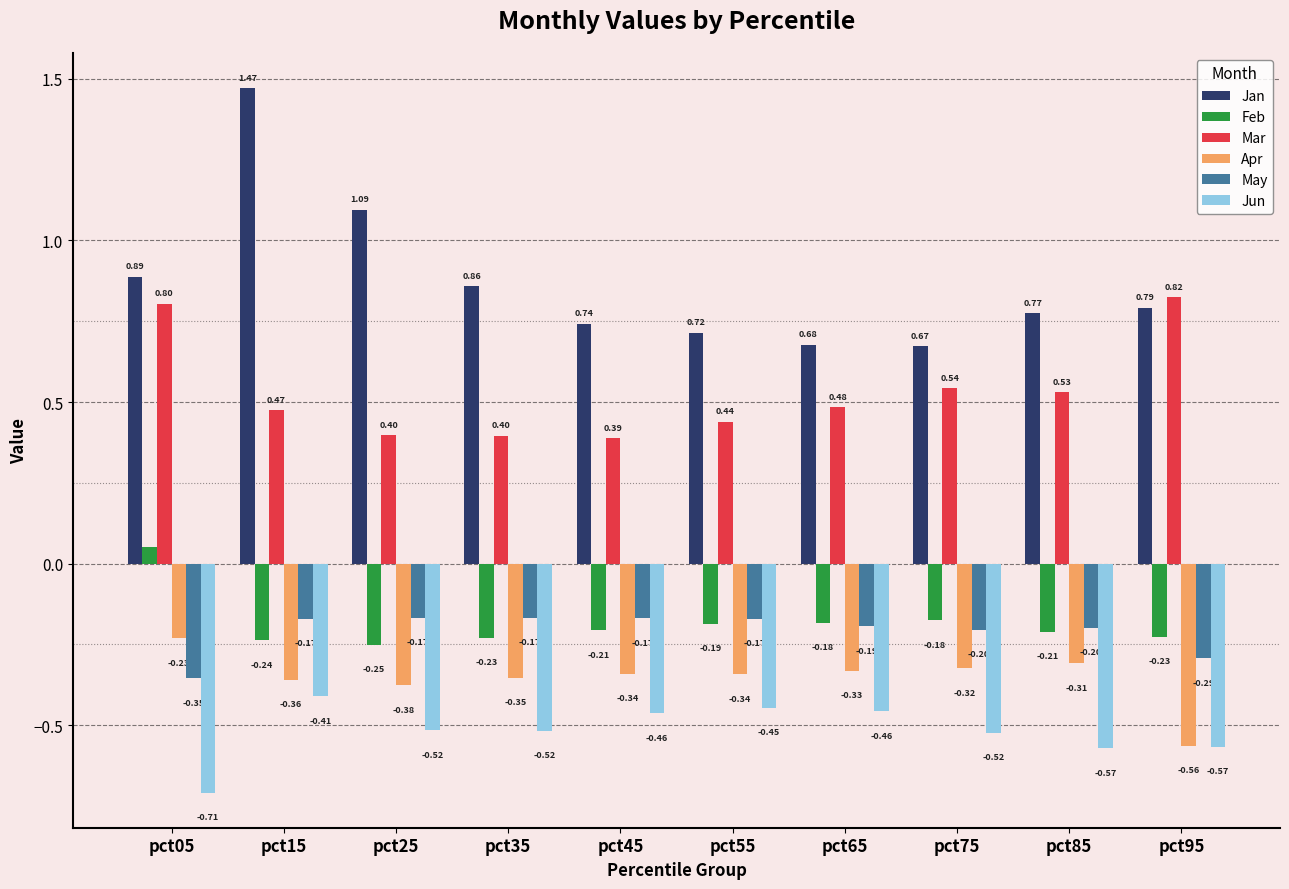

Between pct05 and pct65, which series saw the biggest shift?

Mar